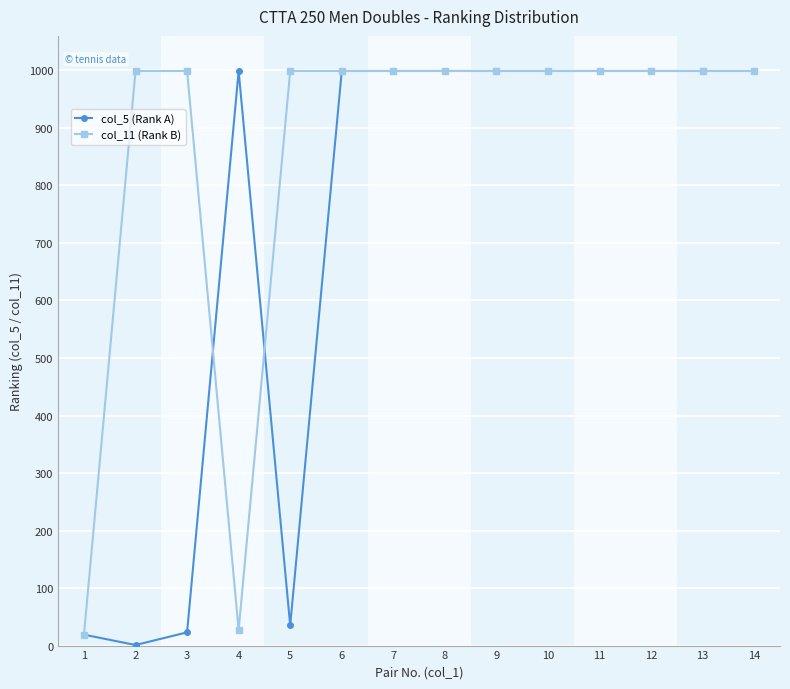

What is the maximum value shown in the chart?

999